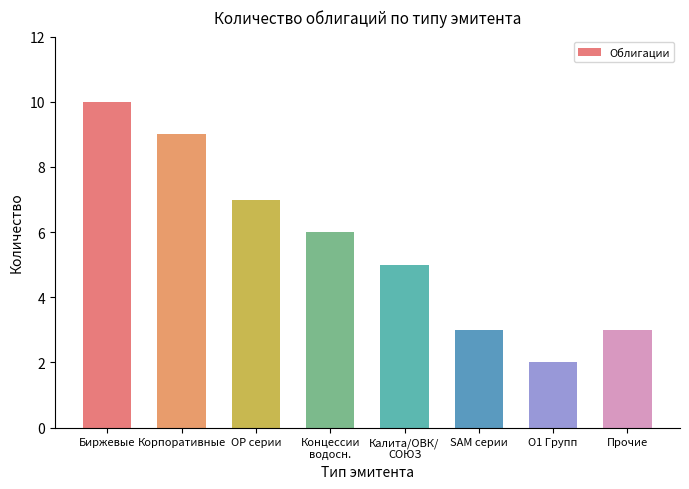

What is the value of the 5th bar from the left?

5